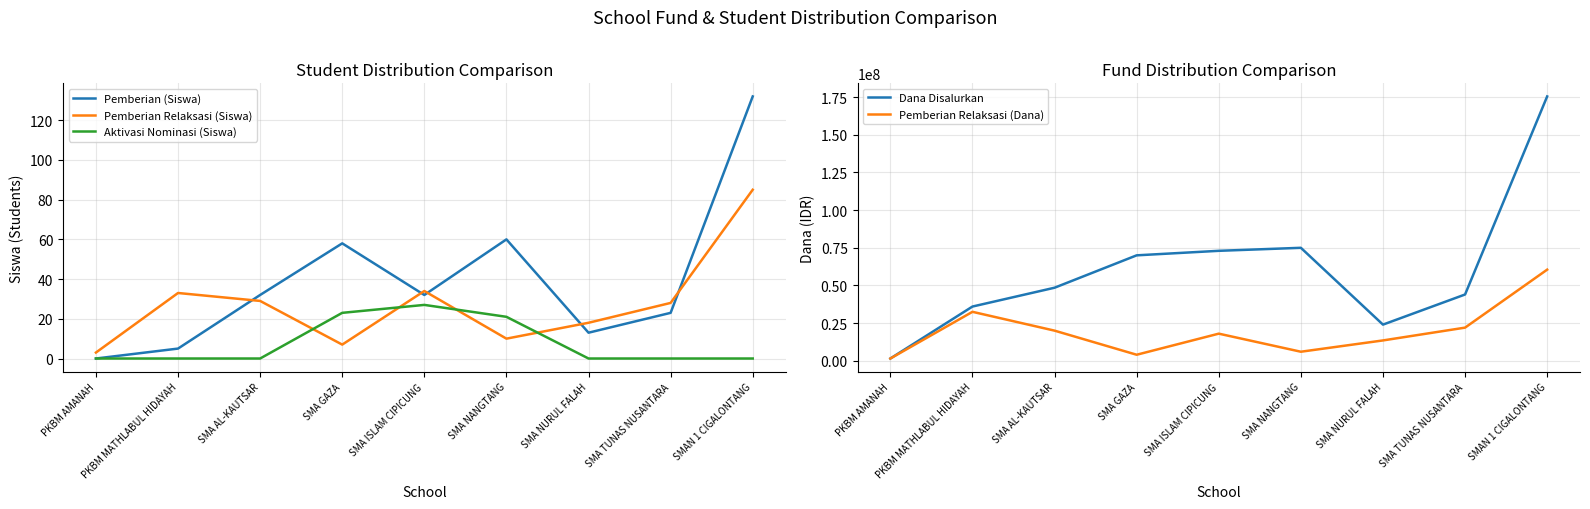

Which category has the lowest value in the Dana Disalurkan series?

PKBM AMANAH